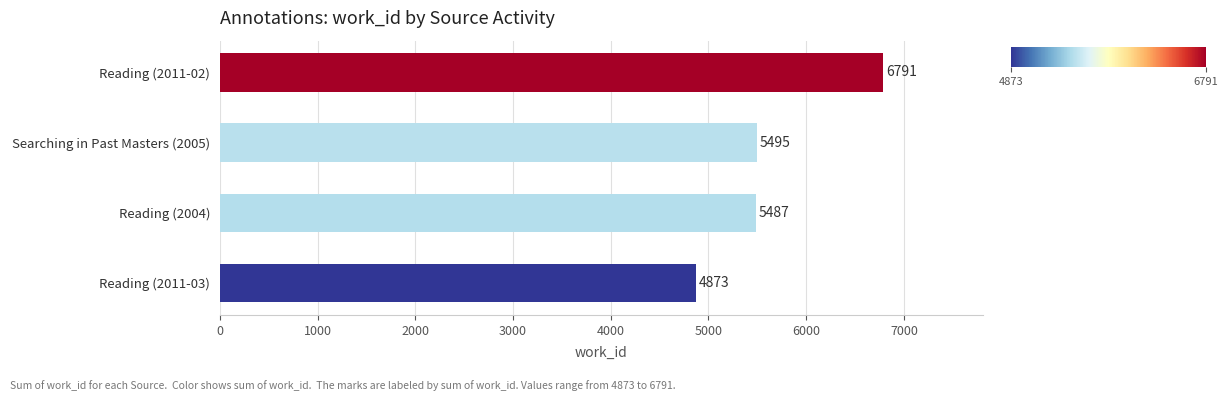

Reading top to bottom, list all the values displayed in this chart.

6791	5495	5487	4873